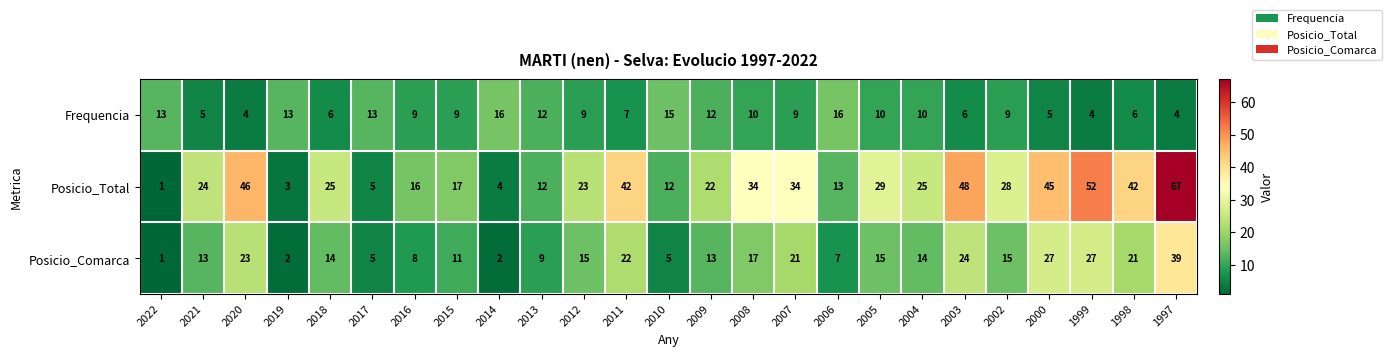

What is the difference between the maximum and minimum values in the Posicio_Comarca series?

38